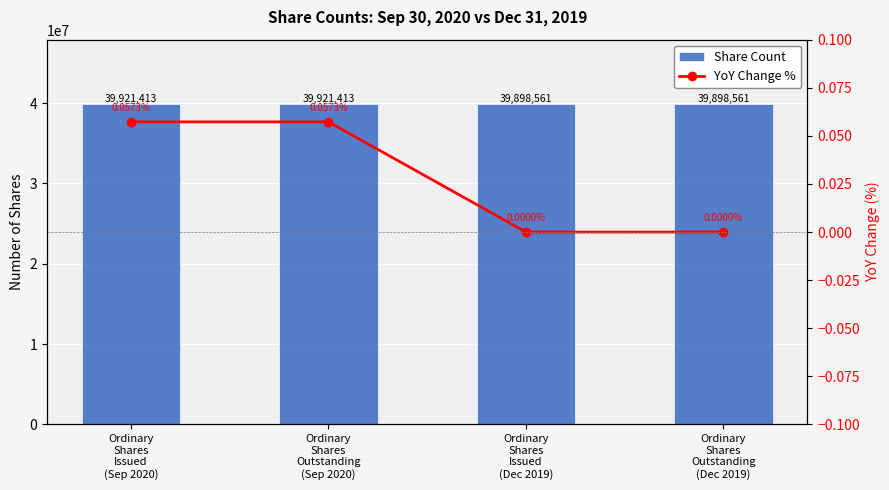

What is the value of the Share Count bar at the 1st from the left?

39921413.0